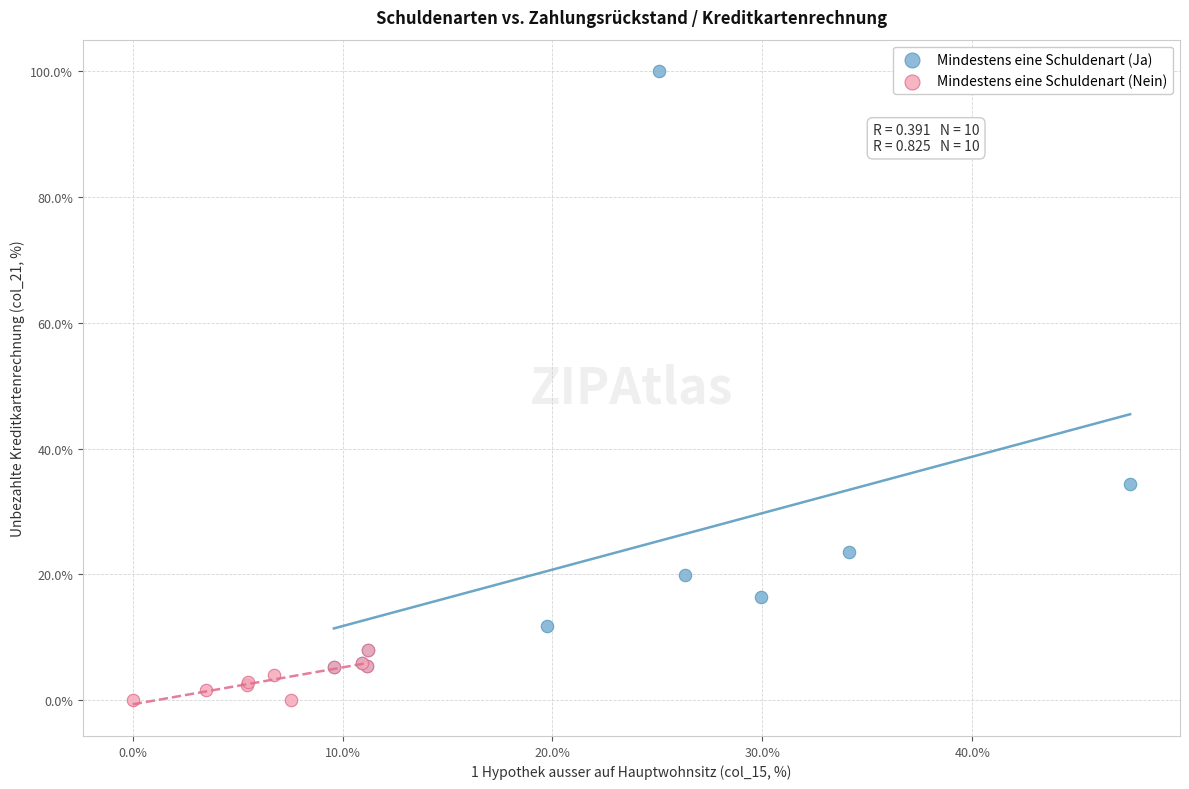

Which series reaches the maximum Y coordinate?

Mindestens eine Schuldenart (Ja)